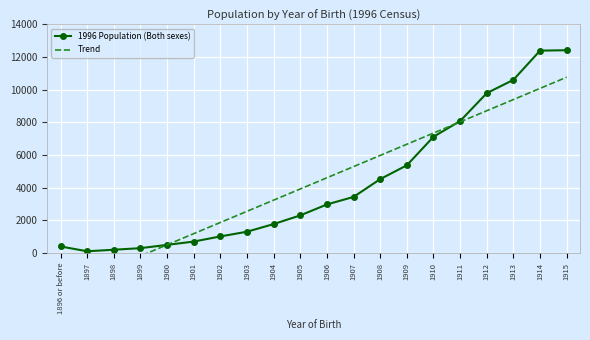

Which has a higher value, 1914 or 1912?

1914